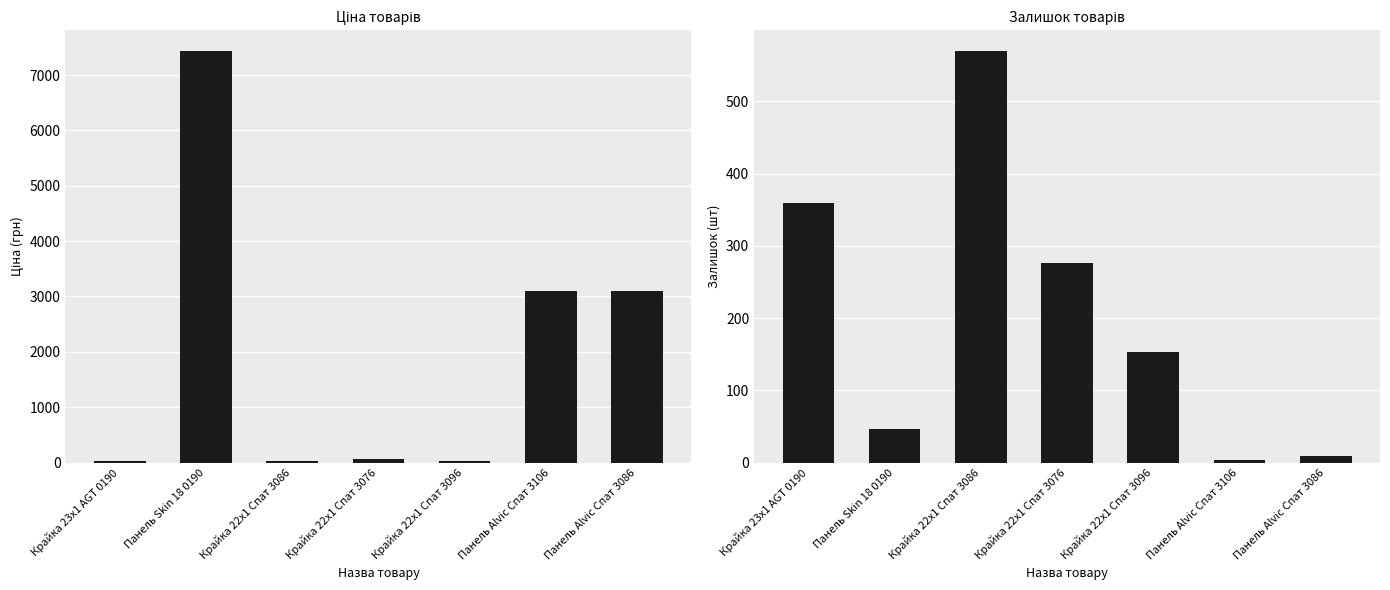

What is the sum of the Ціна values at Крайка 23x1 AGT 0190 and Крайка 22x1 Спат 3076?

92.0